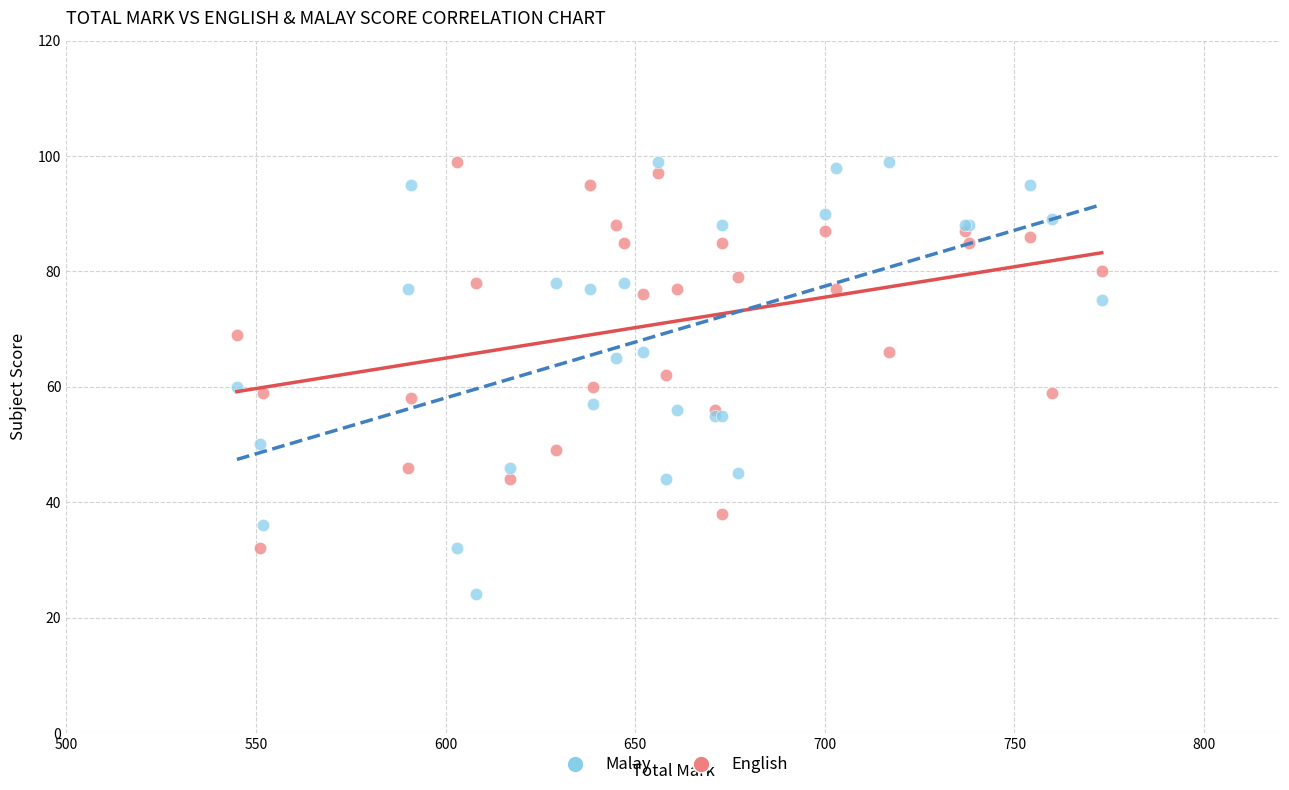

What is the X range (max minus min) for the scatter plot?

228